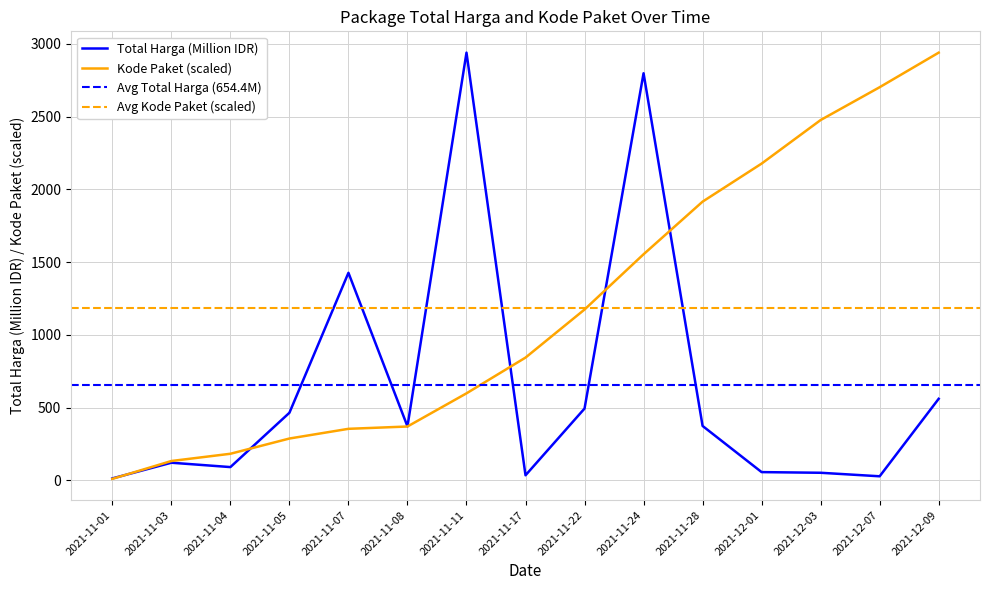

Reading left to right, transcribe all the data shown in this chart.

Total Harga (in millions): 12.8	120.7	90.7	464.0	1425.9	370.4	2939.0	34.3	493.0	2797.3	373.4	56.2	51.6	27.4	560.0
Kode Paket: 9.8	132.4	182.2	287.0	353.6	369.5	597.5	843.2	1173.5	1553.3	1914.9	2176.4	2475.8	2701.4	2939.0